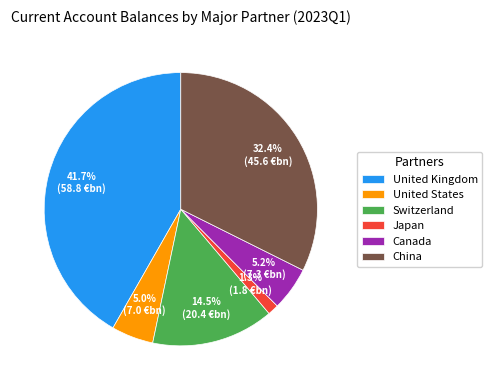

True or false: United States accounts for 5% of the total.

True